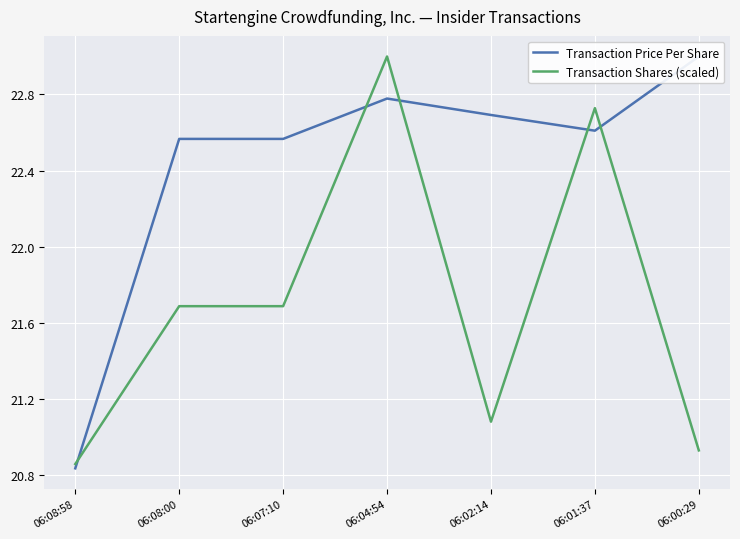

How many series are shown in this chart?

2